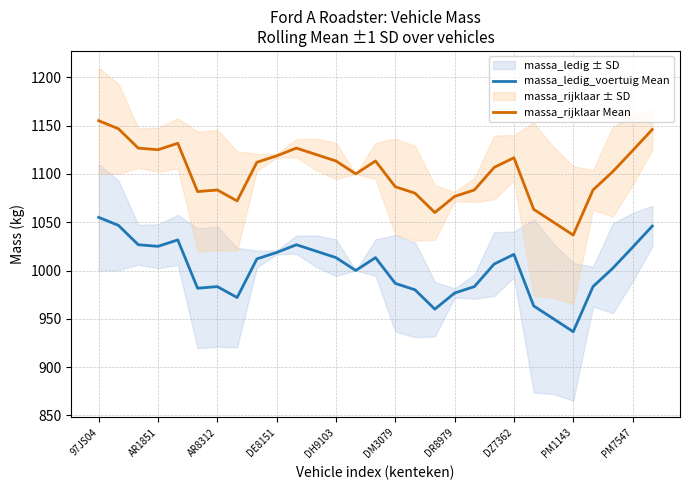

Is it true that massa_rijklaar Mean equals 320.0 at DM3079?

False